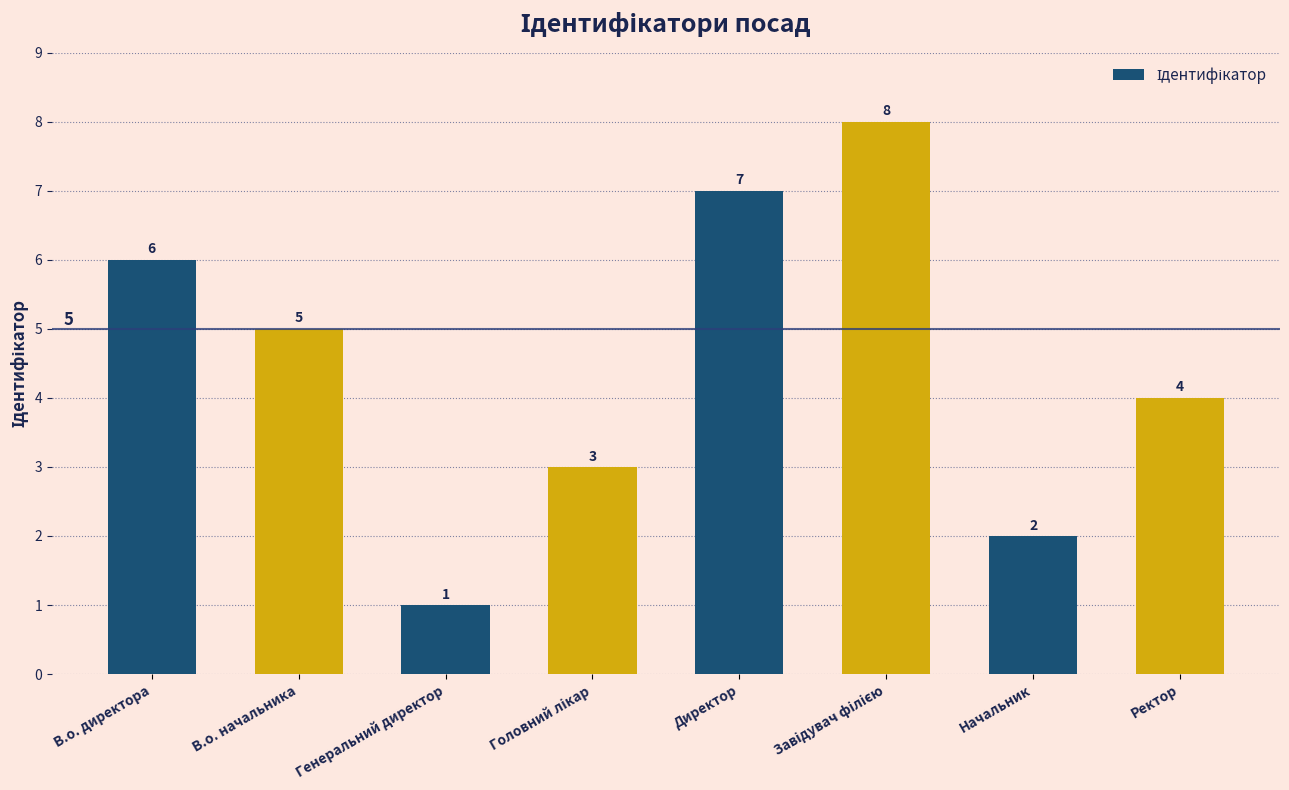

The value at Директор is 7. True or false?

True